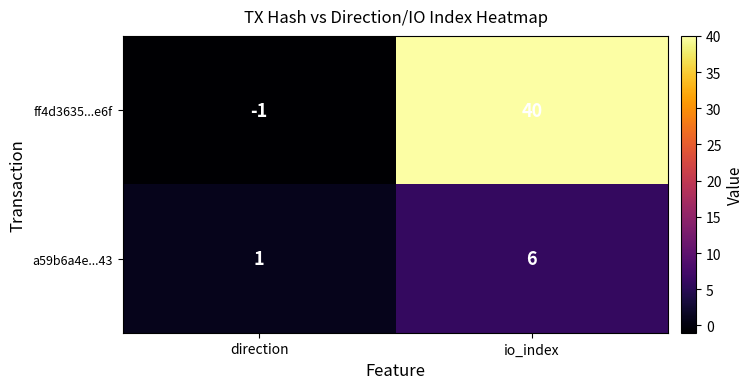

What is the approximate value of ff4d3635...e6f at io_index?

40